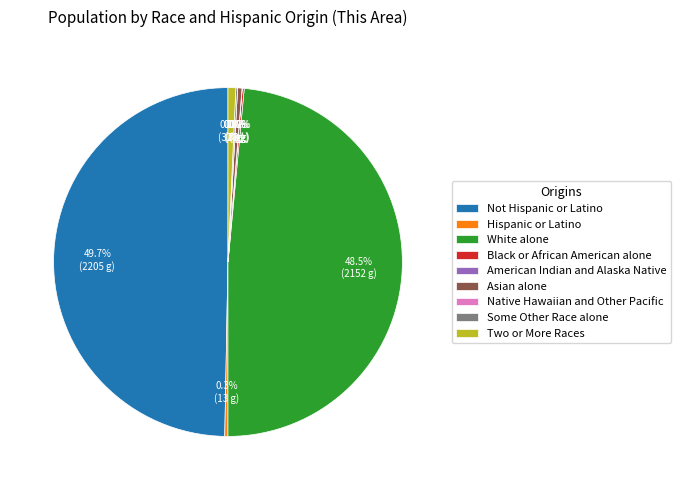

What portion of the pie excludes Native Hawaiian and Other Pacific?

100.0%